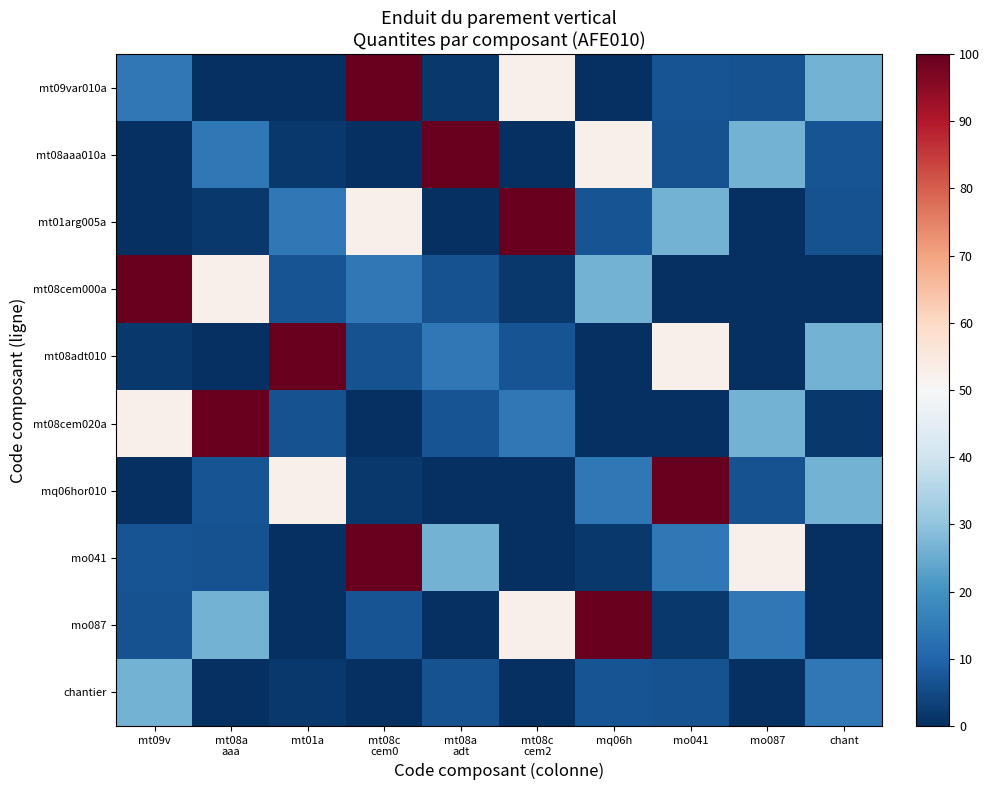

Which label corresponds to the smallest value in the chart?

mt08a
aaa